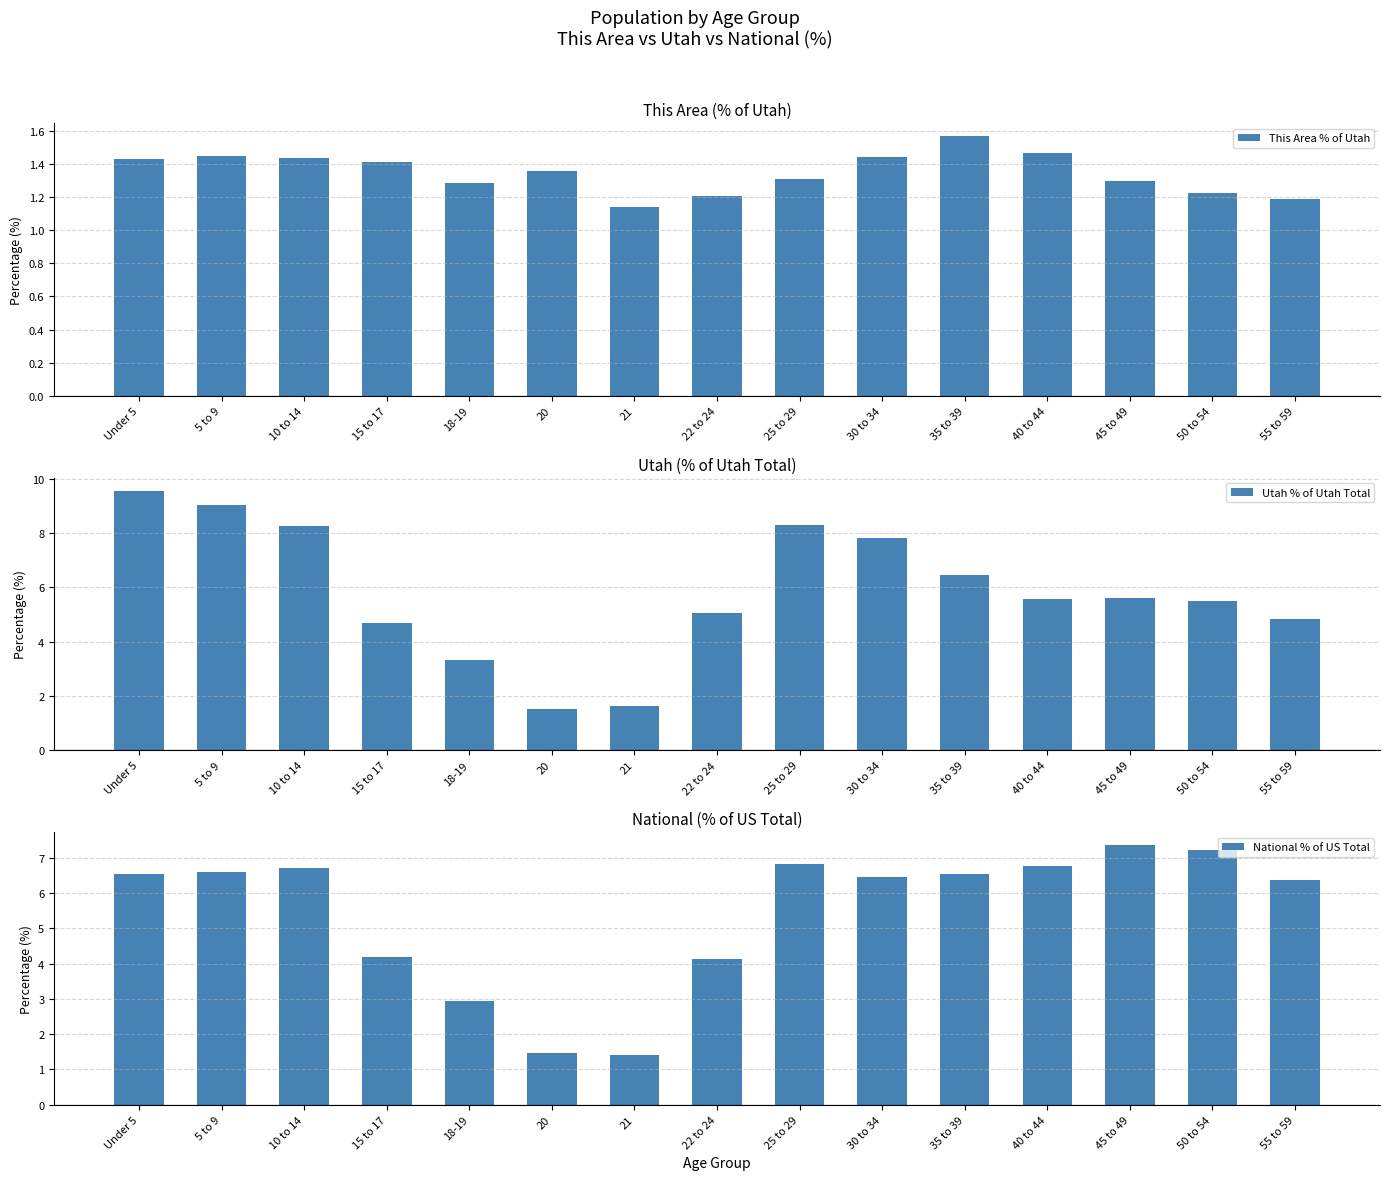

How many groups of bars are there?

15